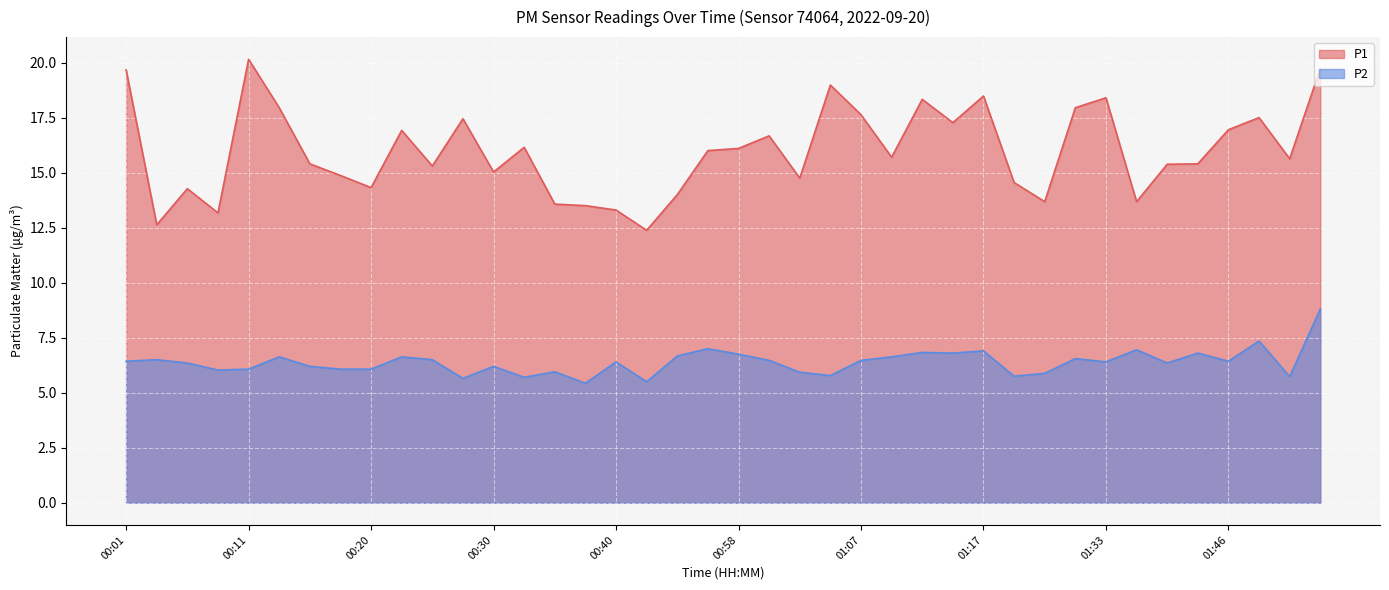

True or false: P1 and P2 cross at least once.

False